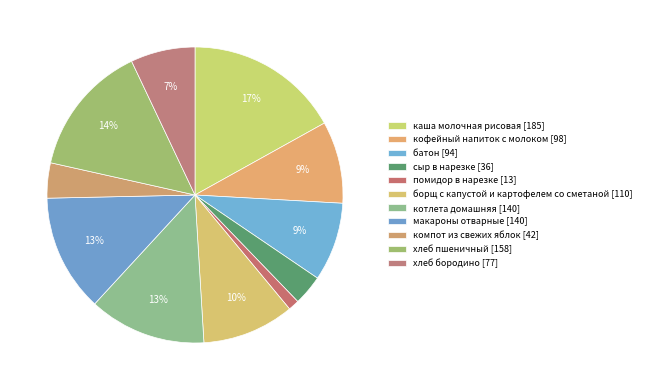

Approximately how many times larger is the value at макароны отварные compared to компот из свежих яблок?

3.3